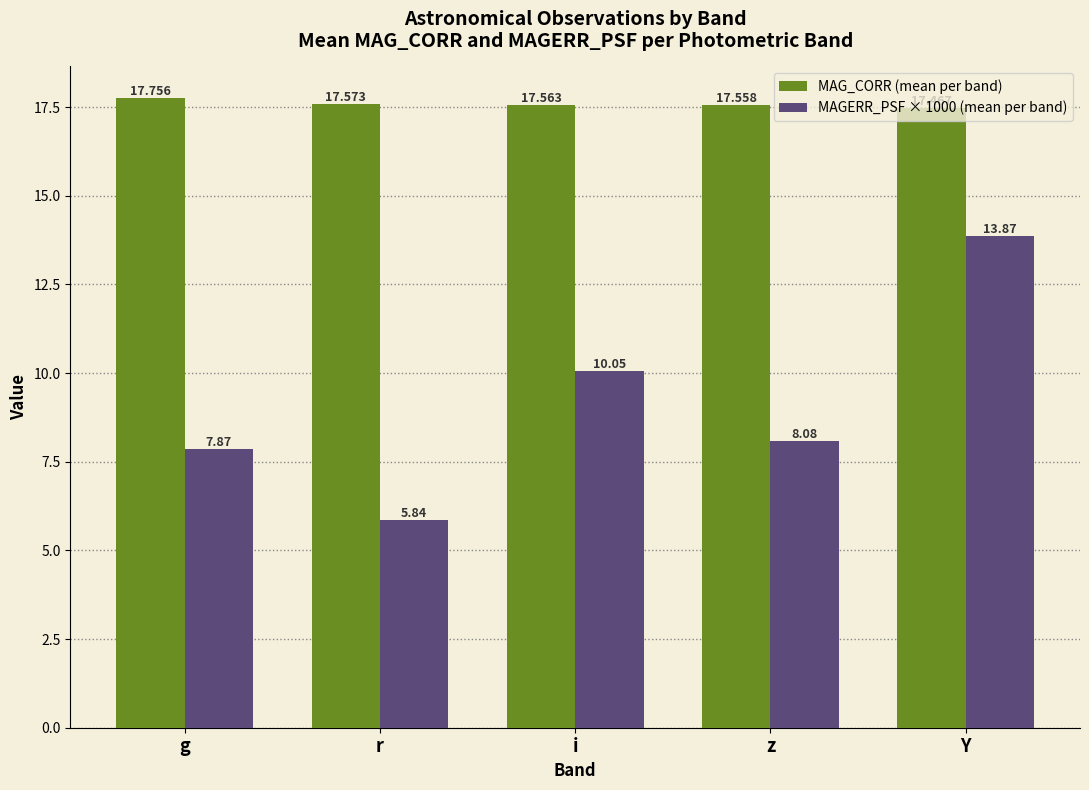

What are all the series names shown in the legend?

MAG_CORR (mean per band), MAGERR_PSF × 1000 (mean per band)